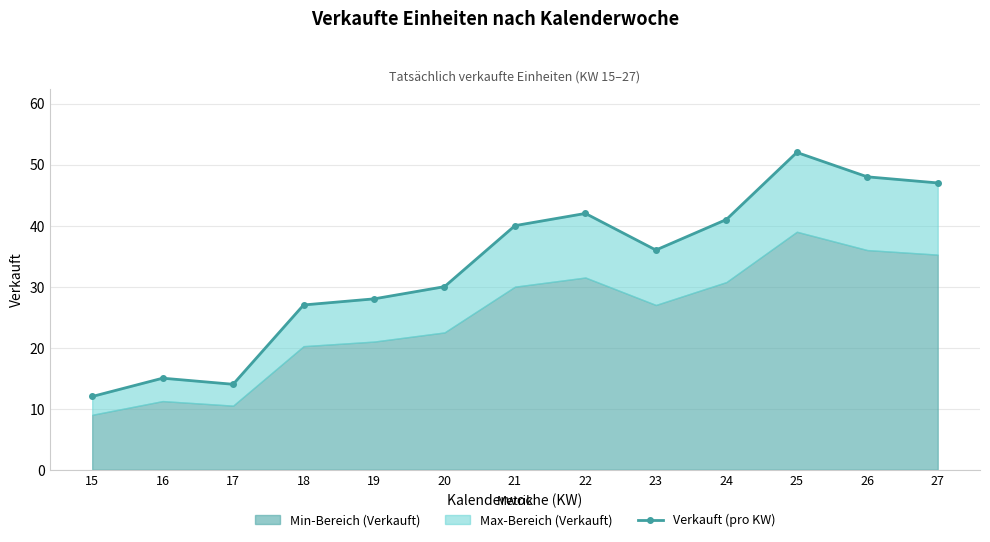

The value at 22 is 42. True or false?

True